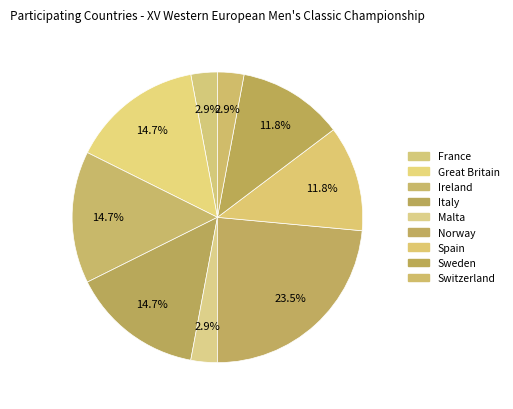

Count the number of slices in the pie.

9